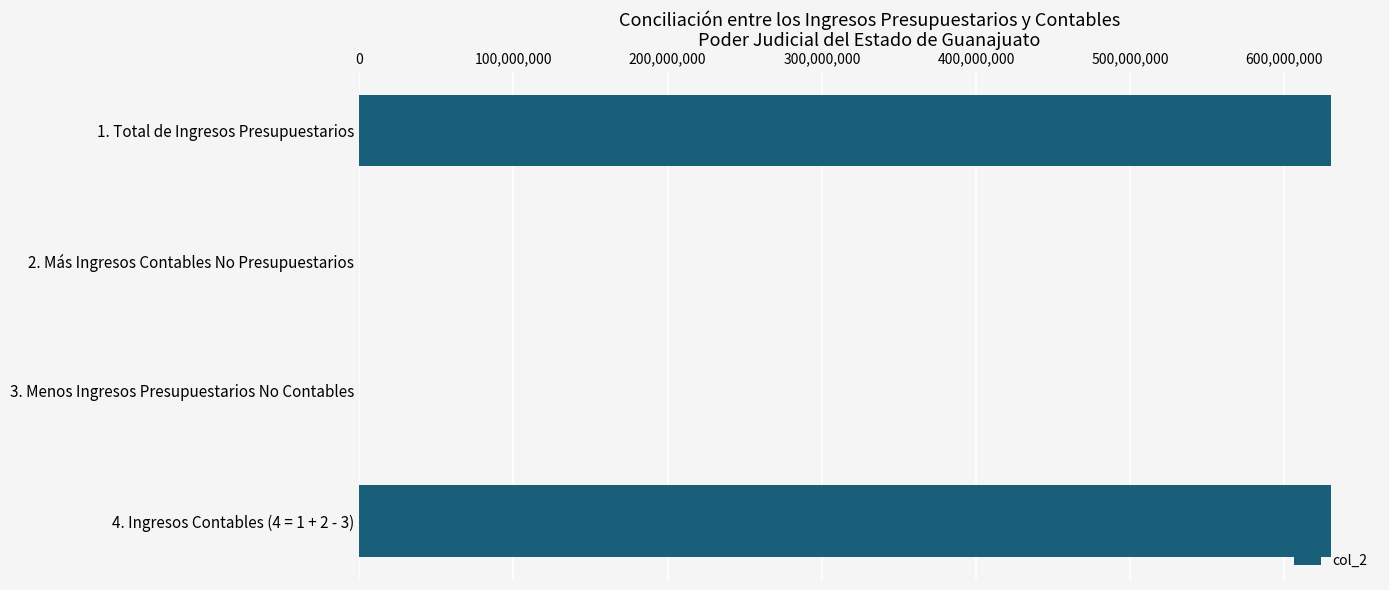

What is the sum of all values?

1260844546.9